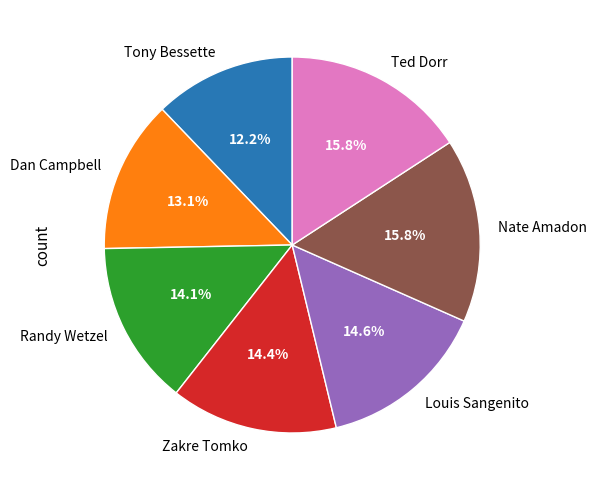

Is there any slice that represents more than half of the pie?

No